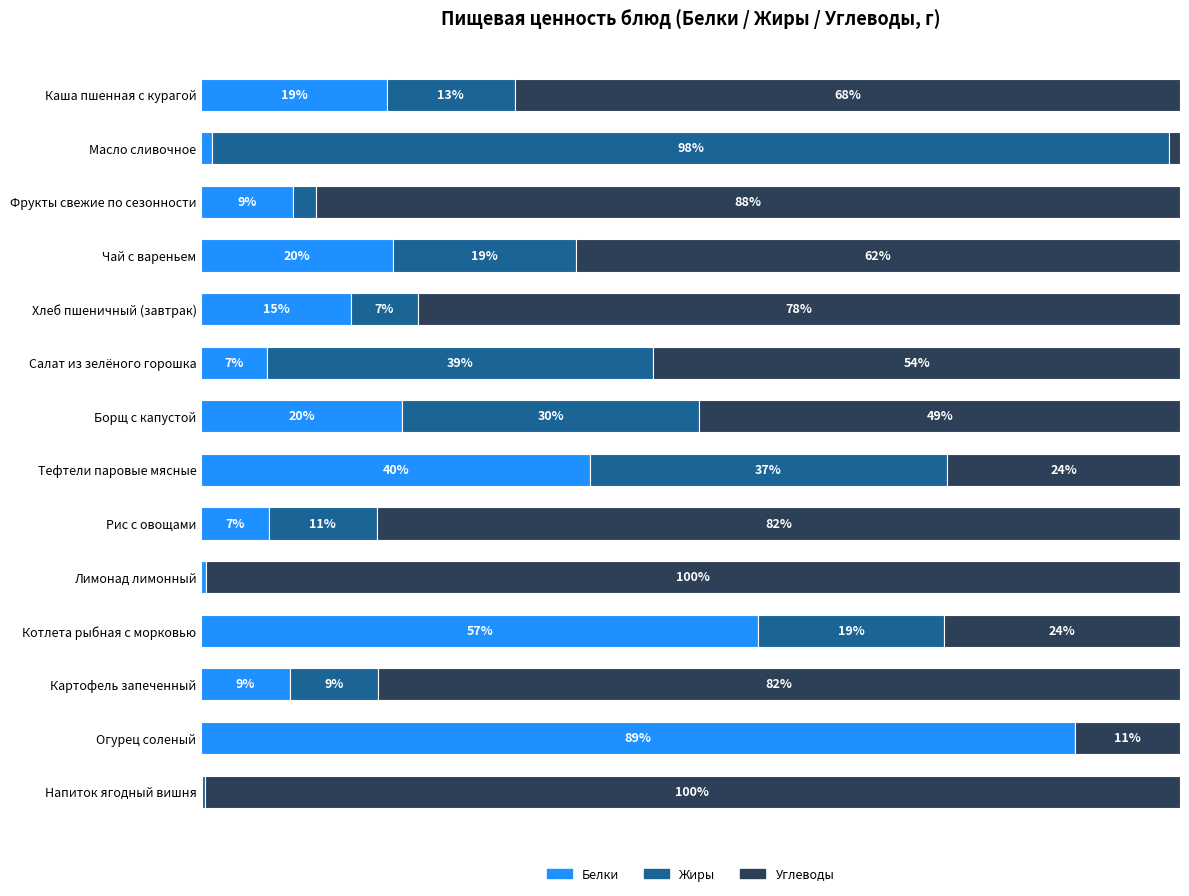

At which label is Белки closest to 44?

Тефтели паровые мясные